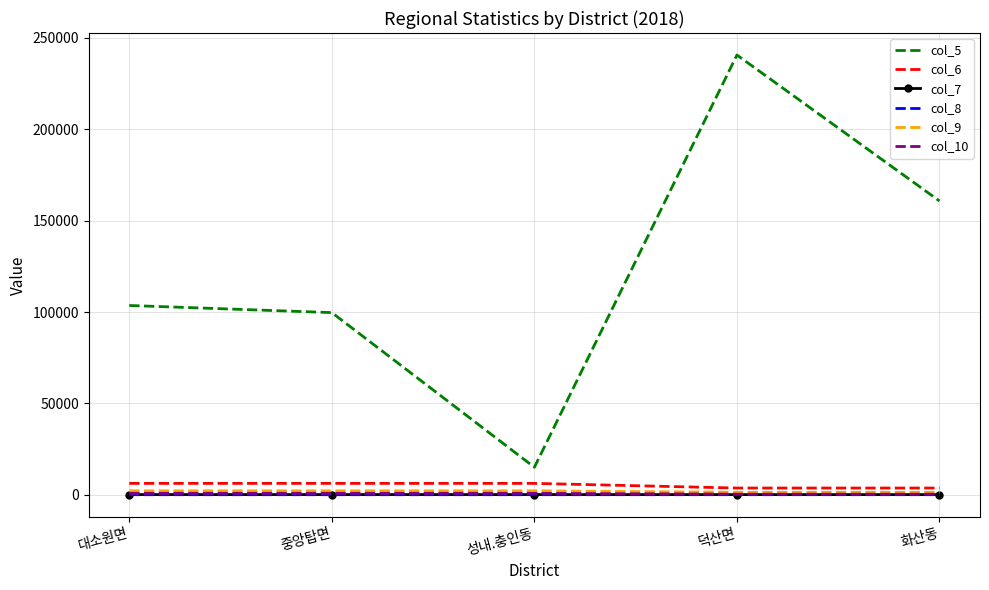

What value does the col_6 series have at 덕산면?

3656